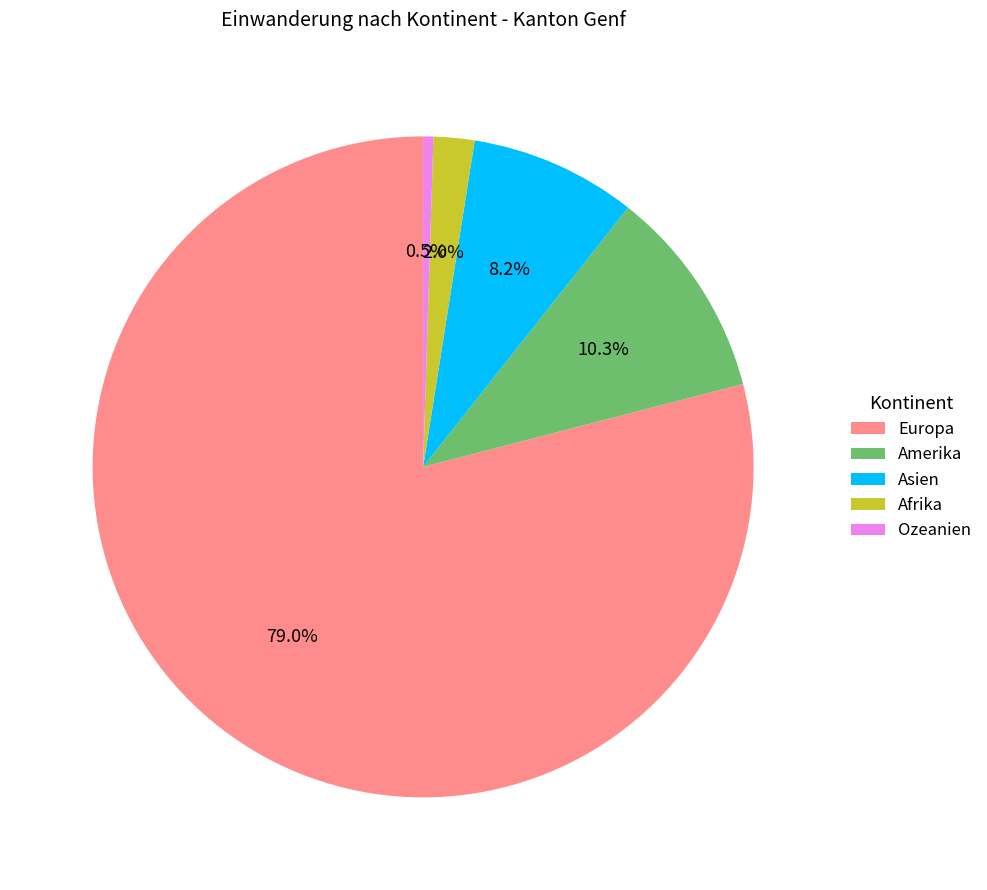

Count the number of slices in the pie.

5